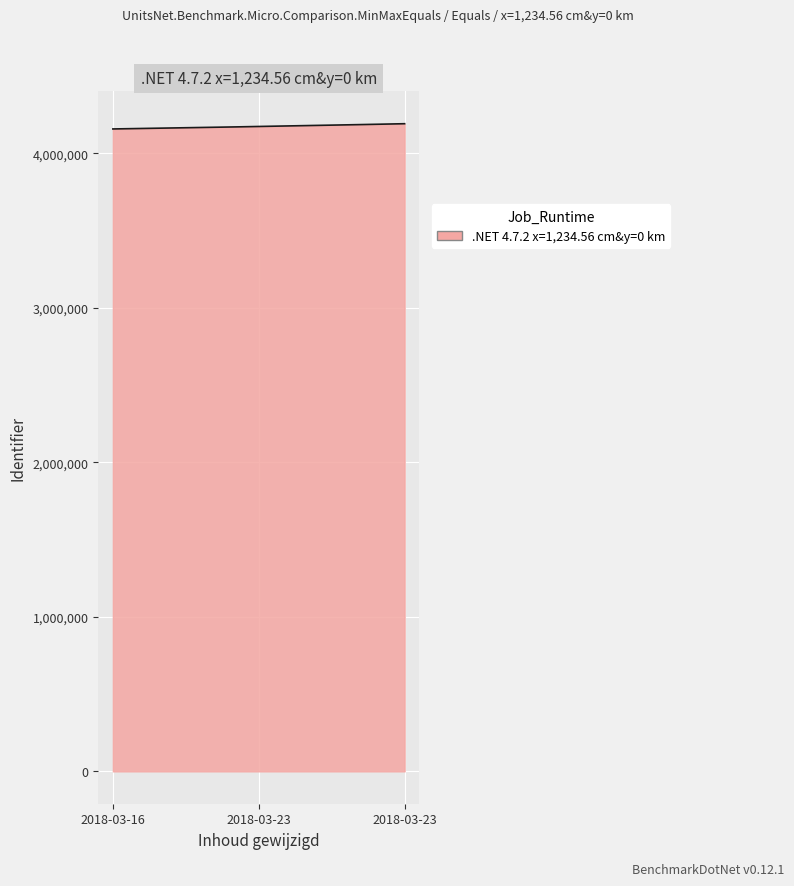

What is the smallest value displayed?

4158368.0